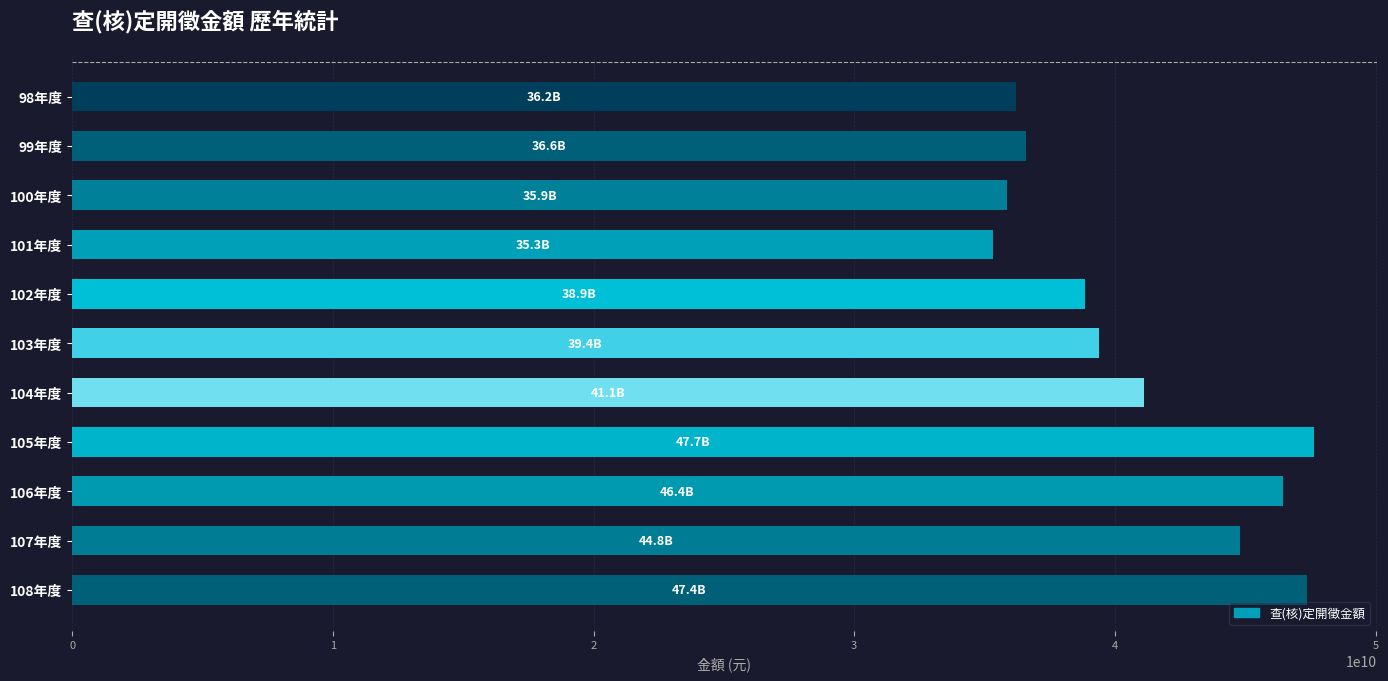

What is the change in value from 101年度 to 103年度?

+4051238025